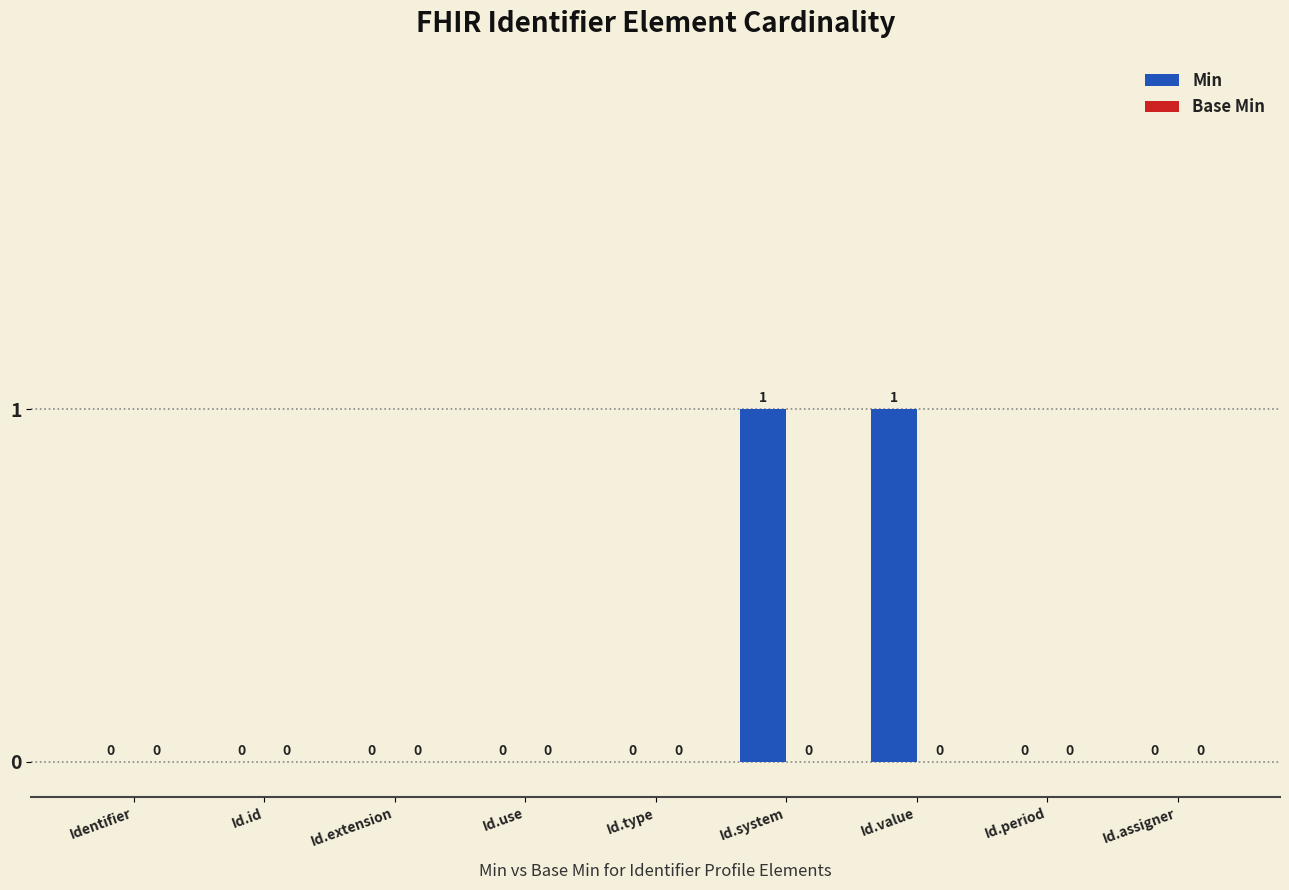

Which has a higher value, Id.type or Id.value?

Id.value